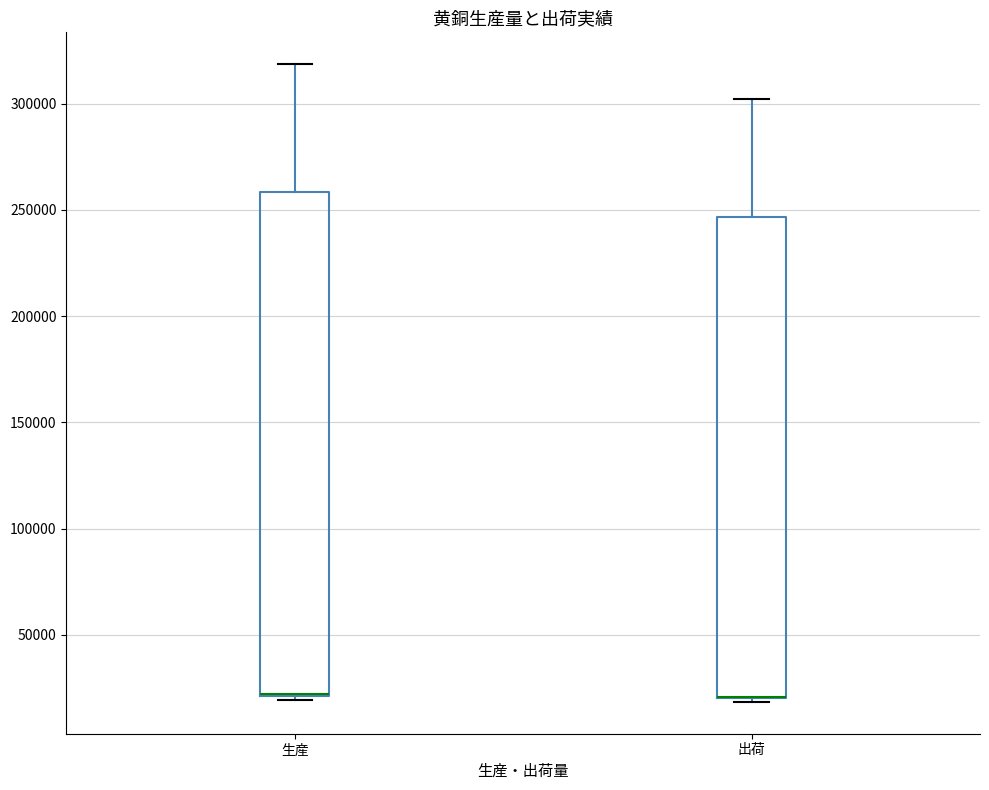

Where is the lower edge of the box for 生産 on the y-axis? The values are not printed on the chart, so give them approximately, as read against the axis.

20000